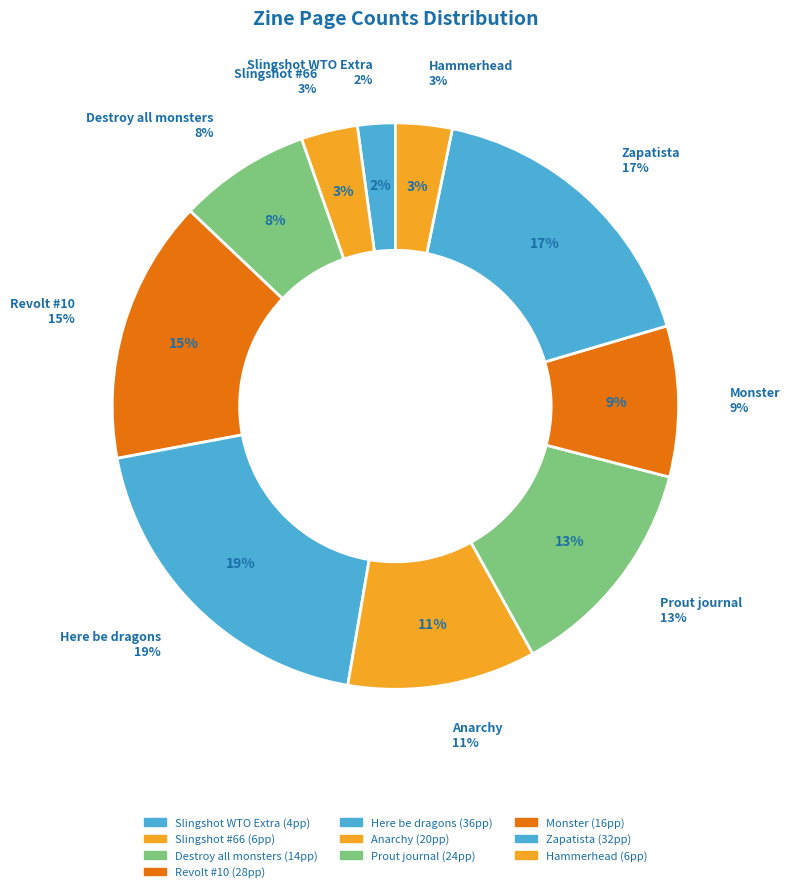

Which slice is the smallest?

Slingshot WTO Extra